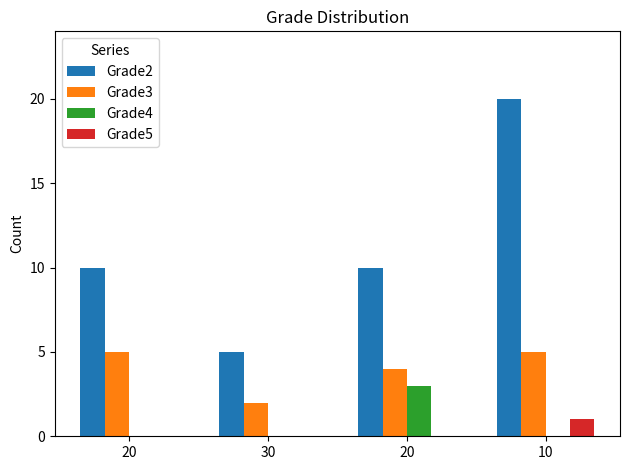

What is the label of the 3rd bar from the left?

20